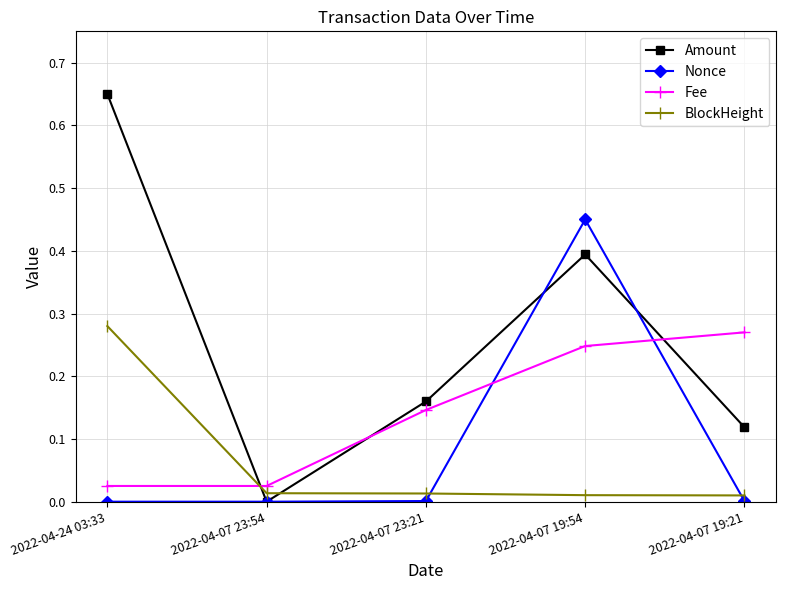

Which series has the widest spread of values?

Amount